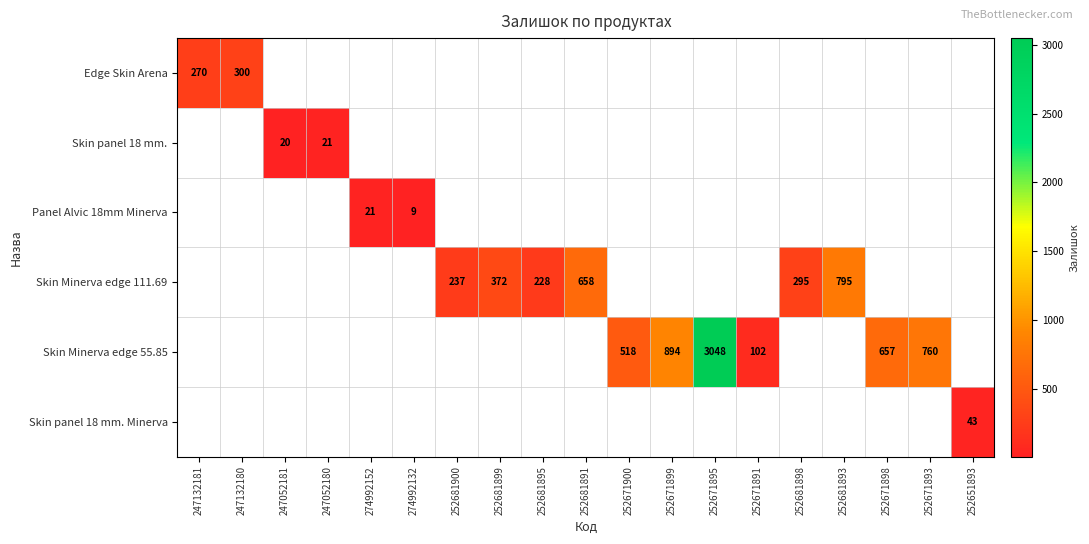

At how many categories does at least one series exceed 847?

2